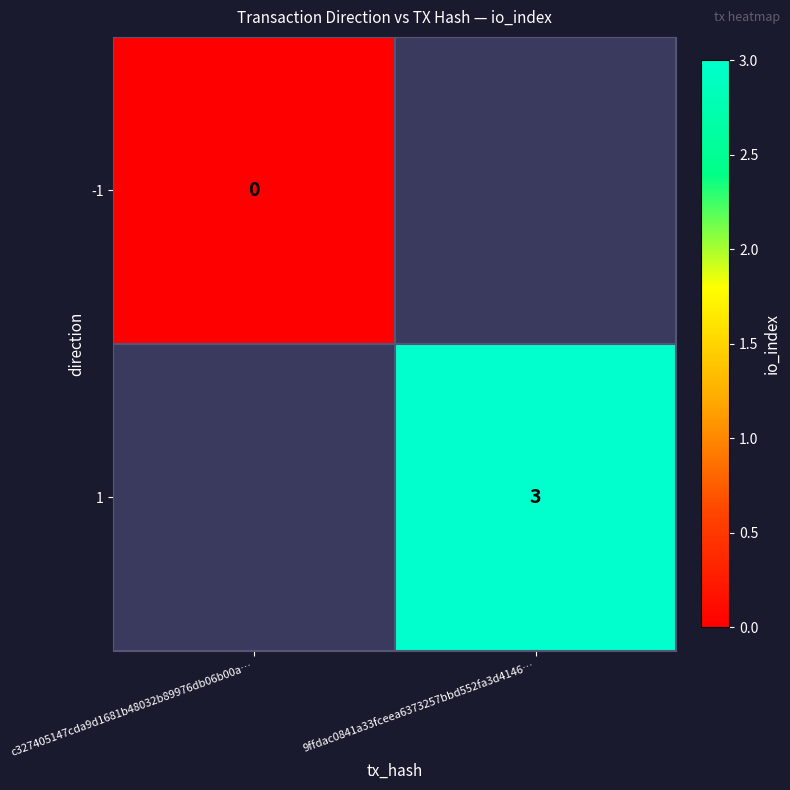

At which category does the chart reach its minimum across all series?

c327405147cda9d1681b48032b89976db06b00a…